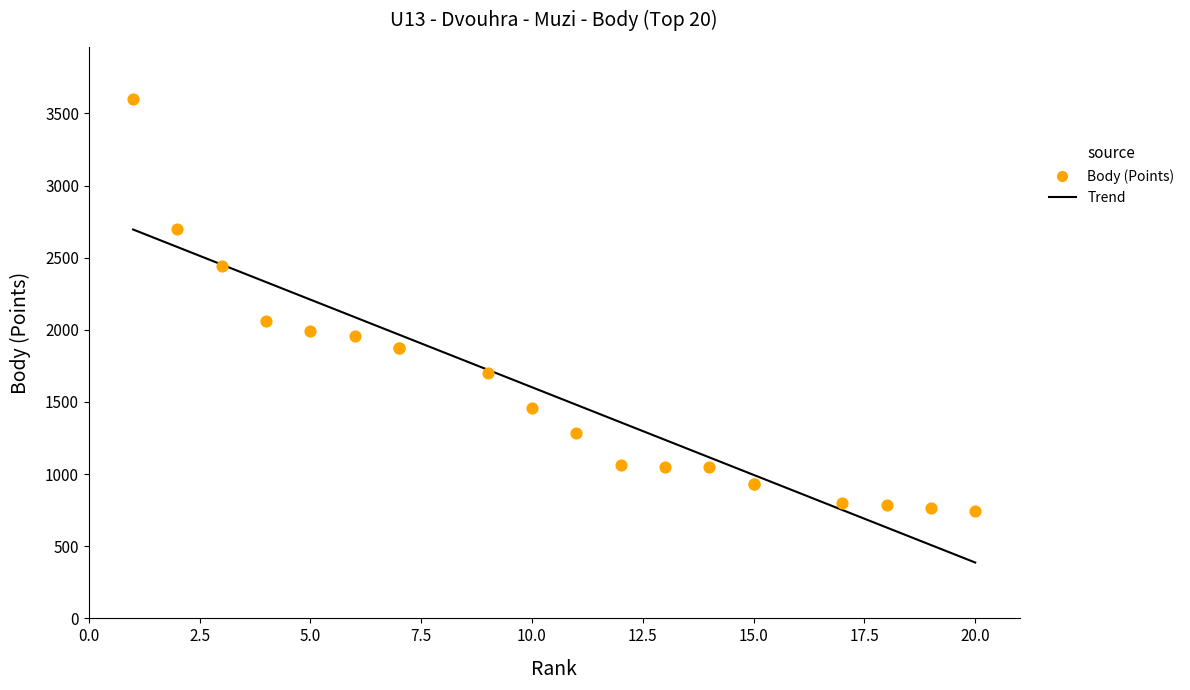

Between 18 and 19, which is larger?

18